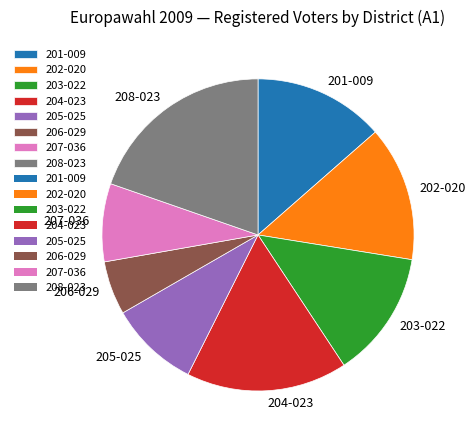

True or false: 208-023 accounts for 20% of the total.

True